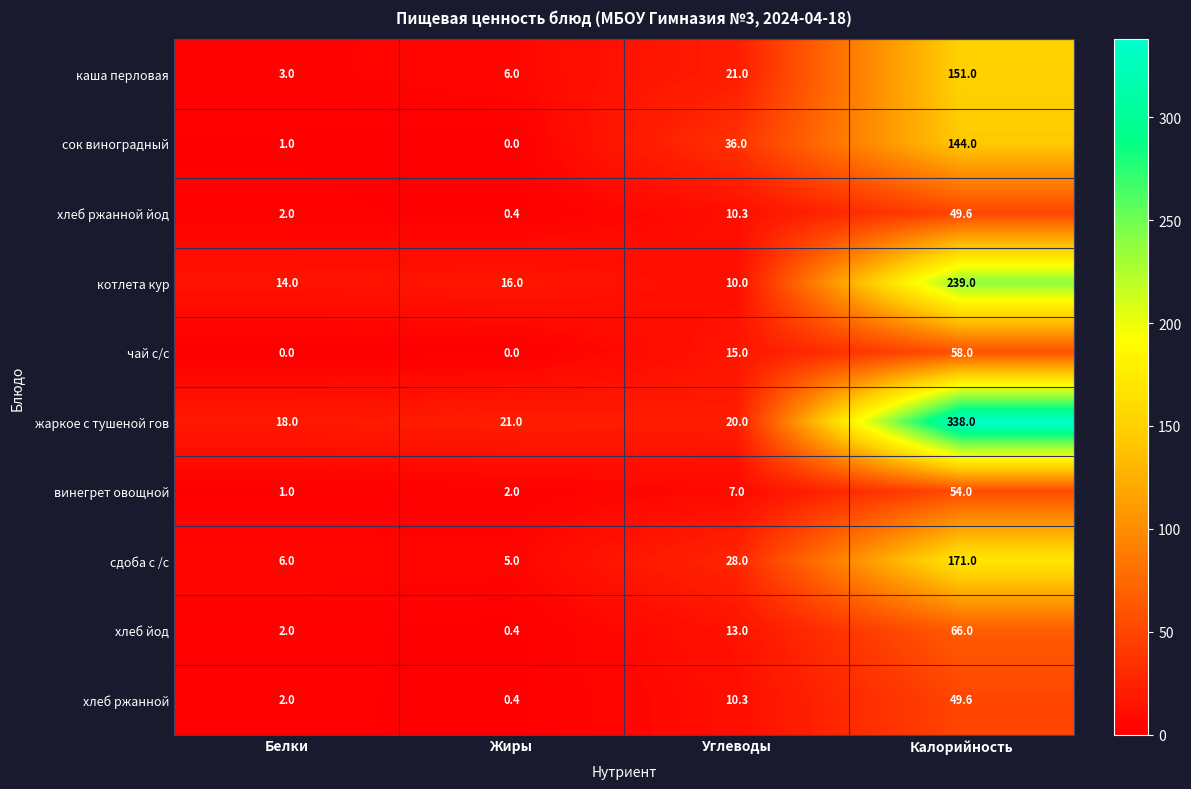

List the labels in order of сок виноградный value, smallest first.

Жиры, Белки, Углеводы, Калорийность